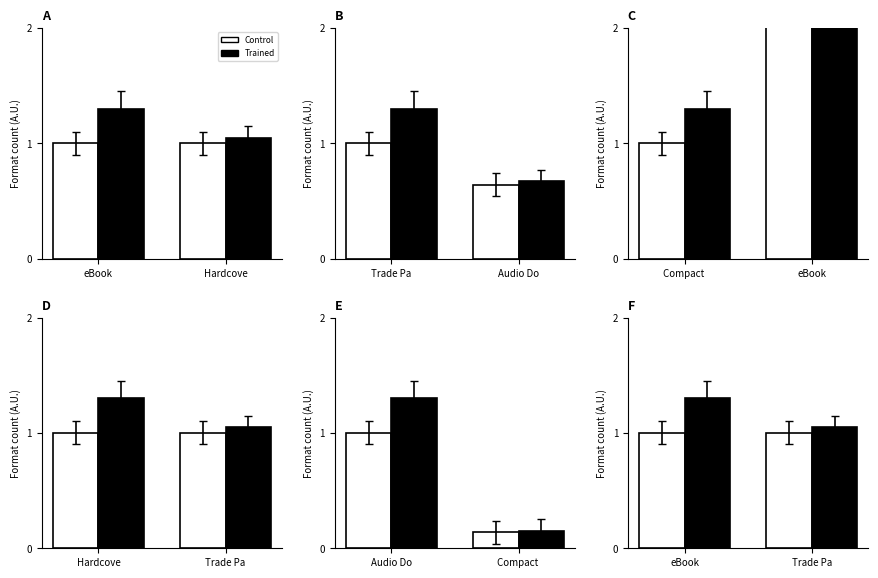

Count the number of categories in the chart.

2